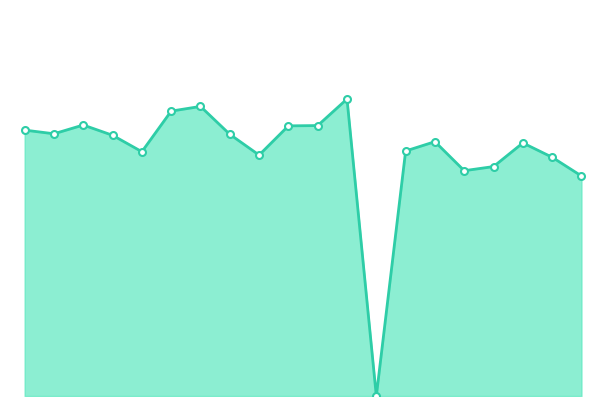

At which label is the value closest to 17?

2023-09-11